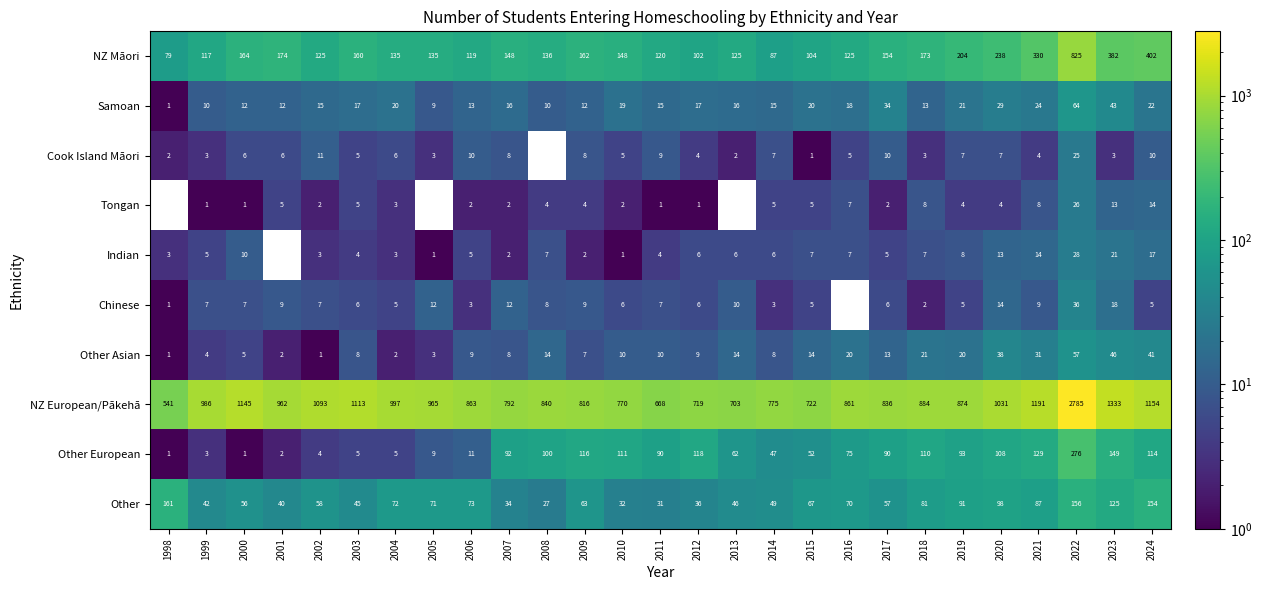

Between 2000 and 2004, which series saw the biggest shift?

NZ European/Pākehā